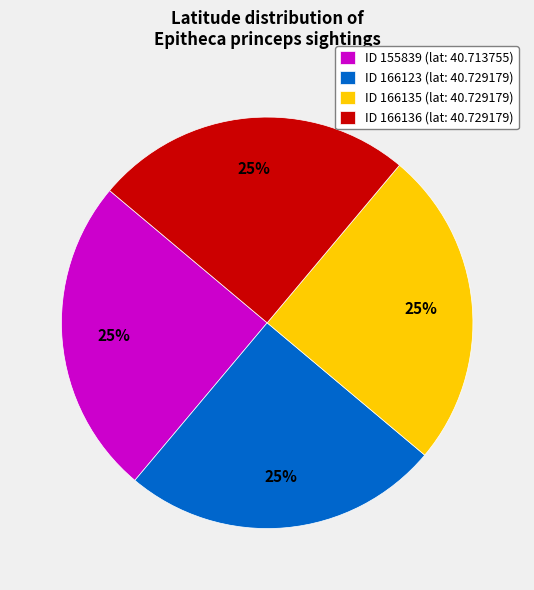

Is there any slice that represents more than half of the pie?

No